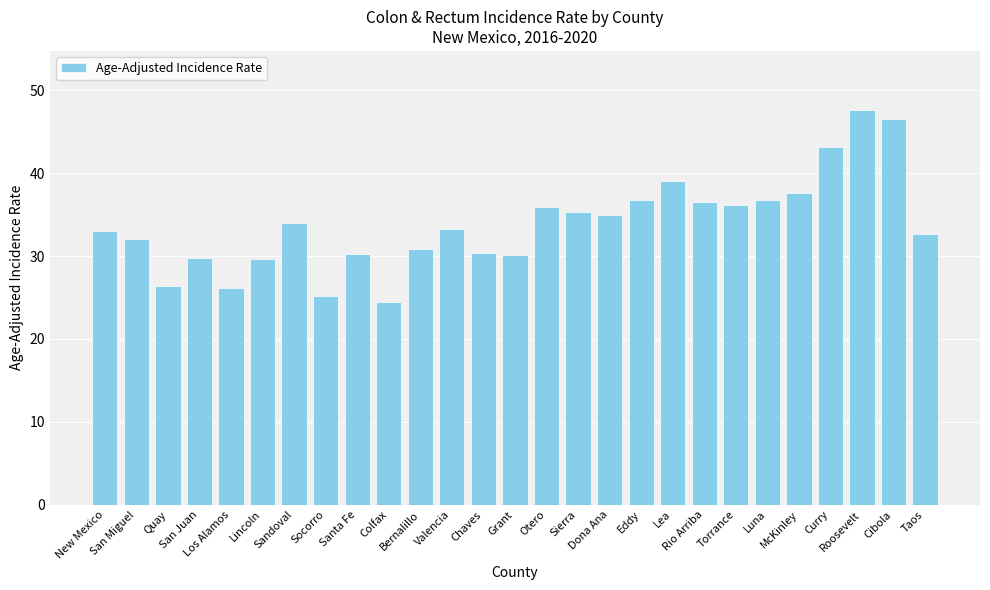

The value at Sandoval is 11.6. True or false?

False